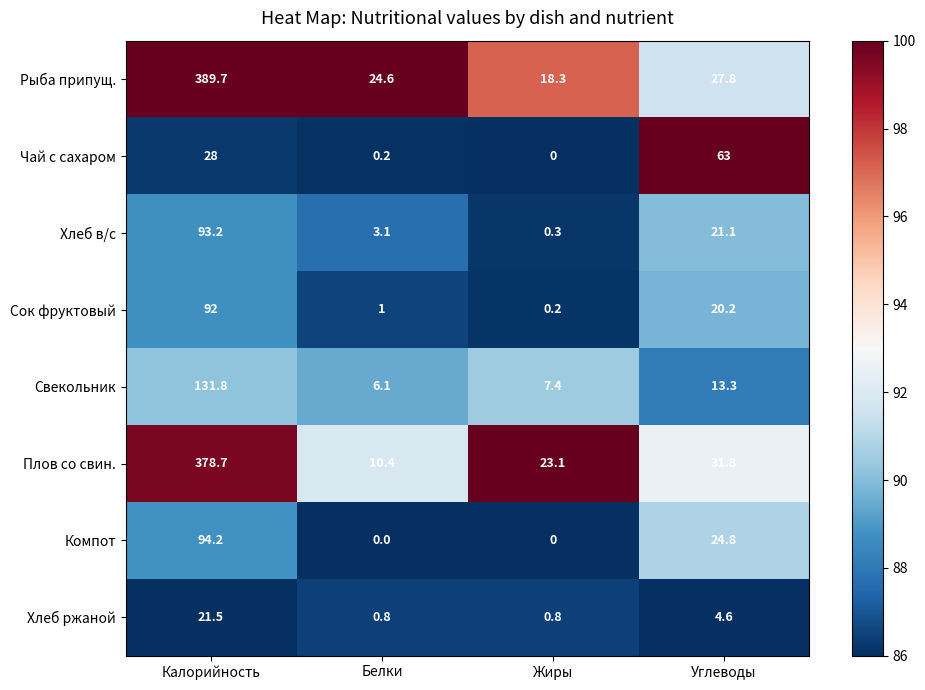

Which category has the lowest value in the Свекольник series?

Белки